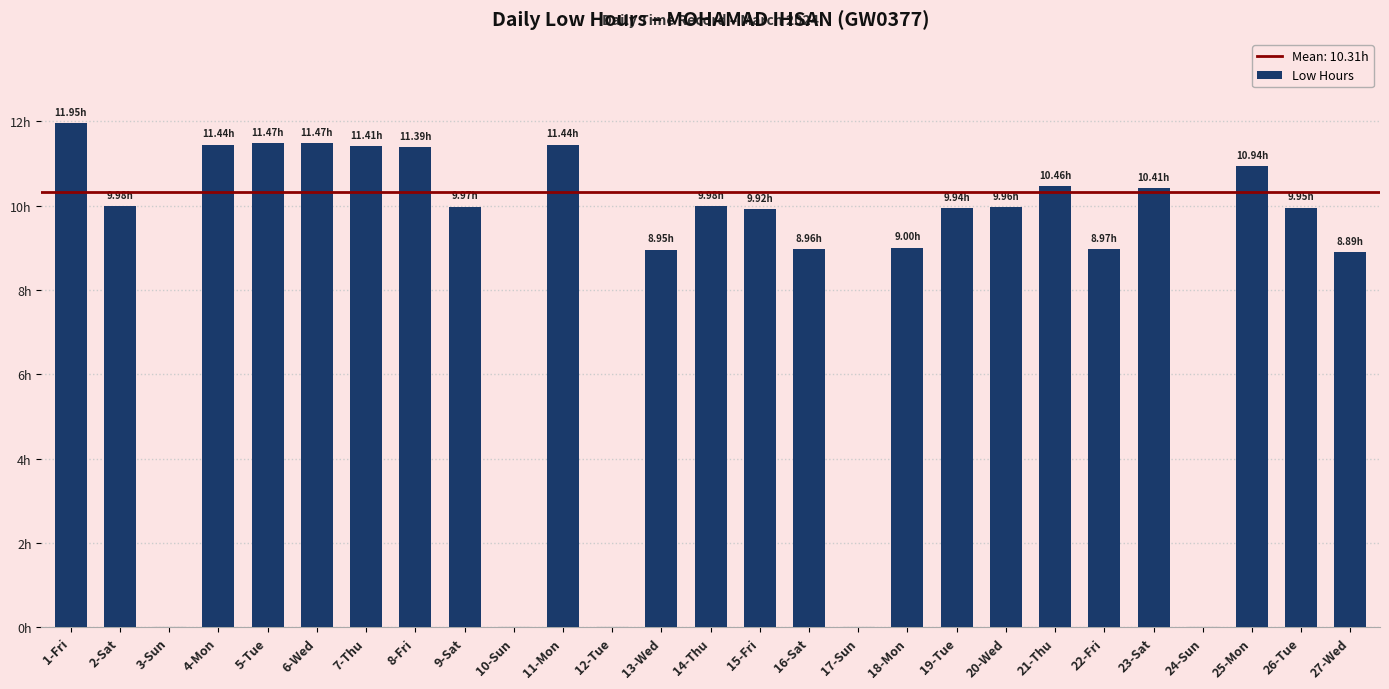

Are the bars horizontal?

No